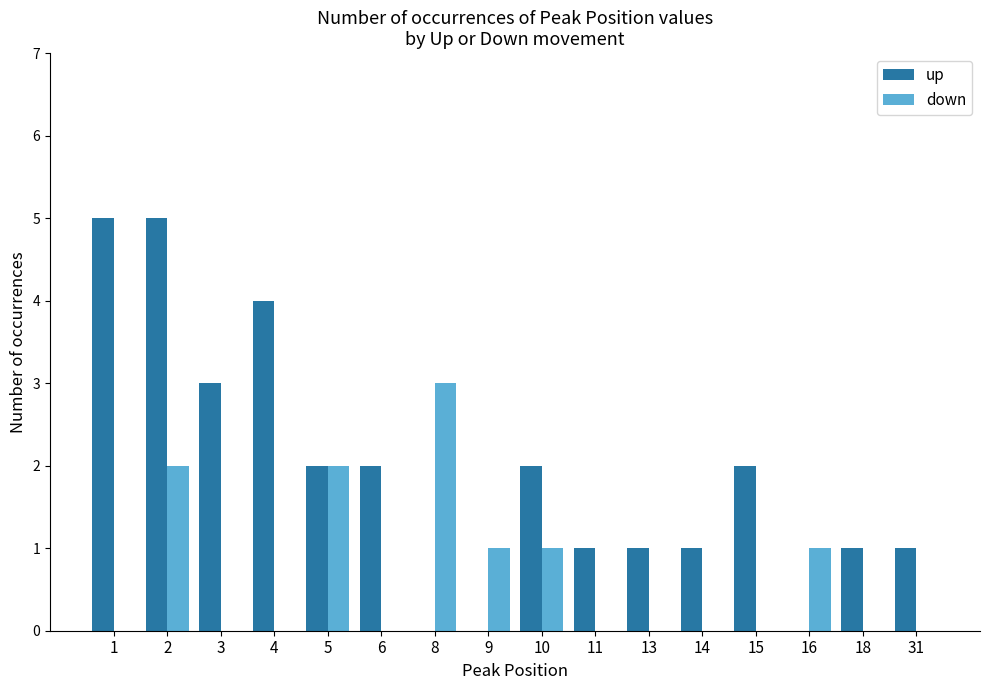

The up series shows 2 at 10. True or false?

True